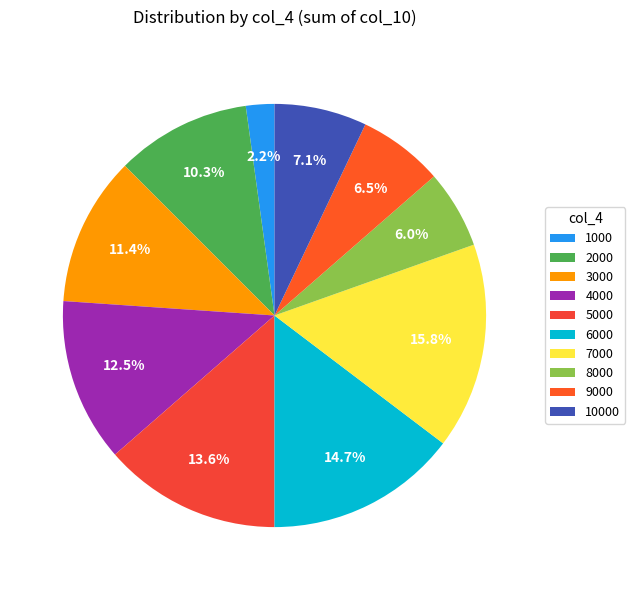

To the nearest percent, what is the average slice percentage?

10%